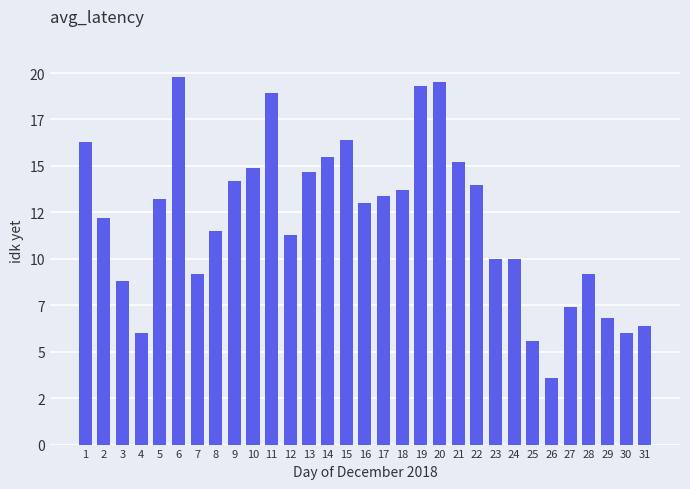

What is the difference between the maximum and minimum values?

16.2